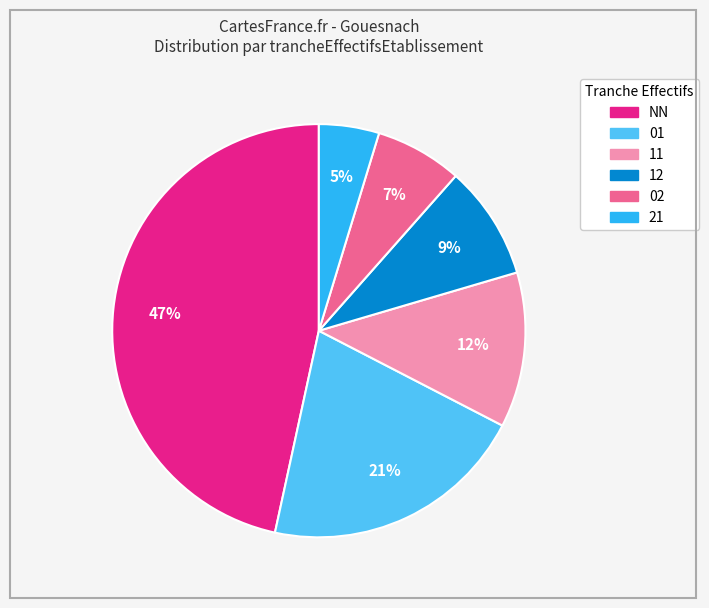

Is there a majority slice in this chart?

No